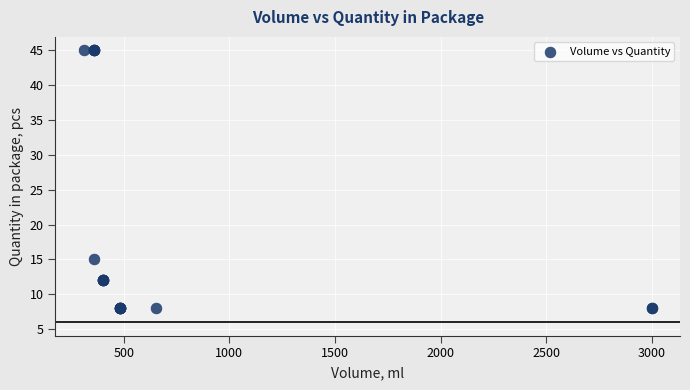

What Y value in the scatter plot is closest to 26?

15